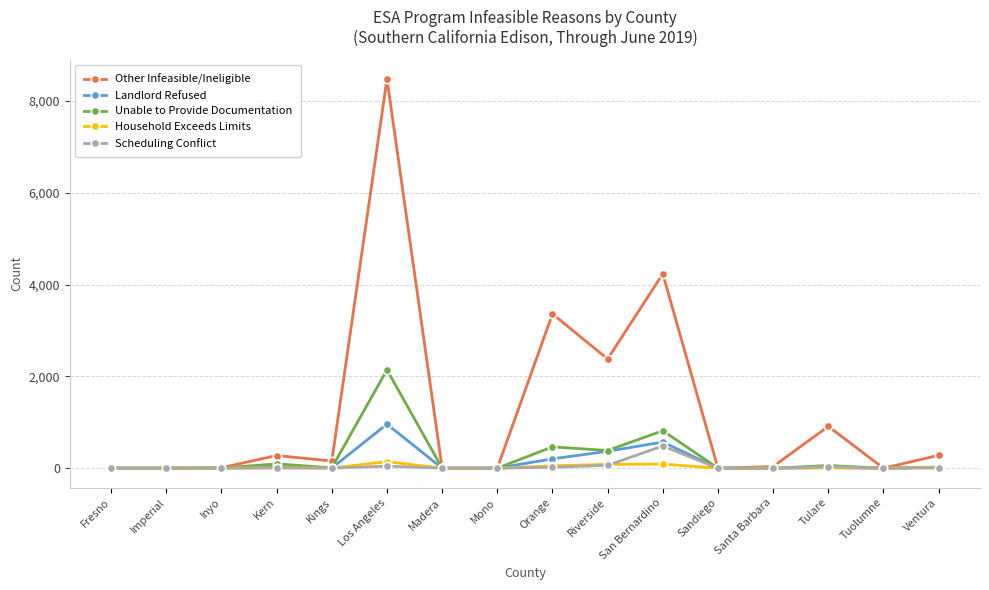

At which category is the sum across all series the highest?

Los Angeles